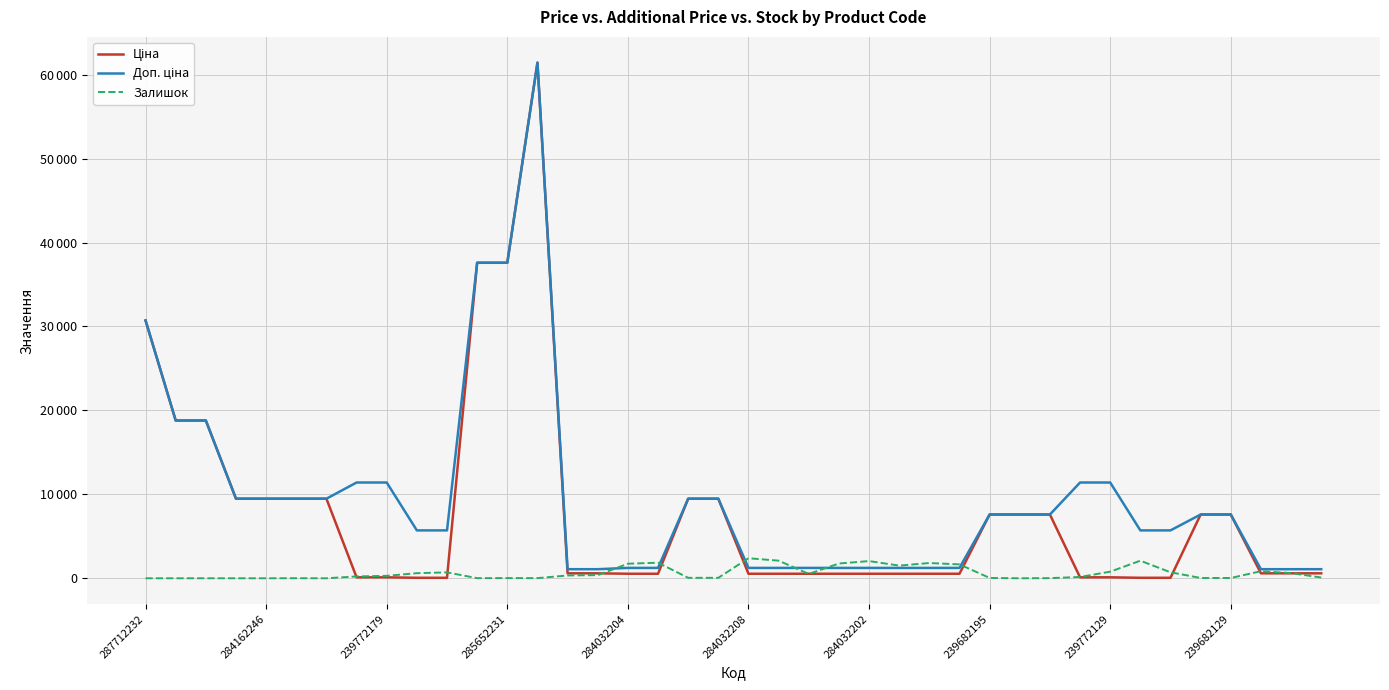

Does the chart have visible grid lines?

Yes